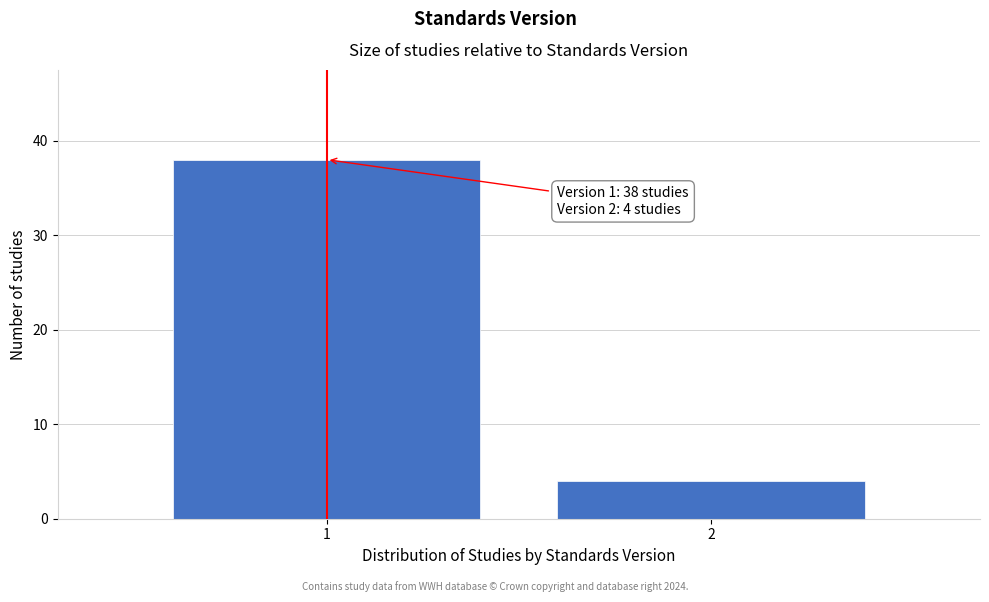

Reading left to right, extract all data points from this chart.

38	4